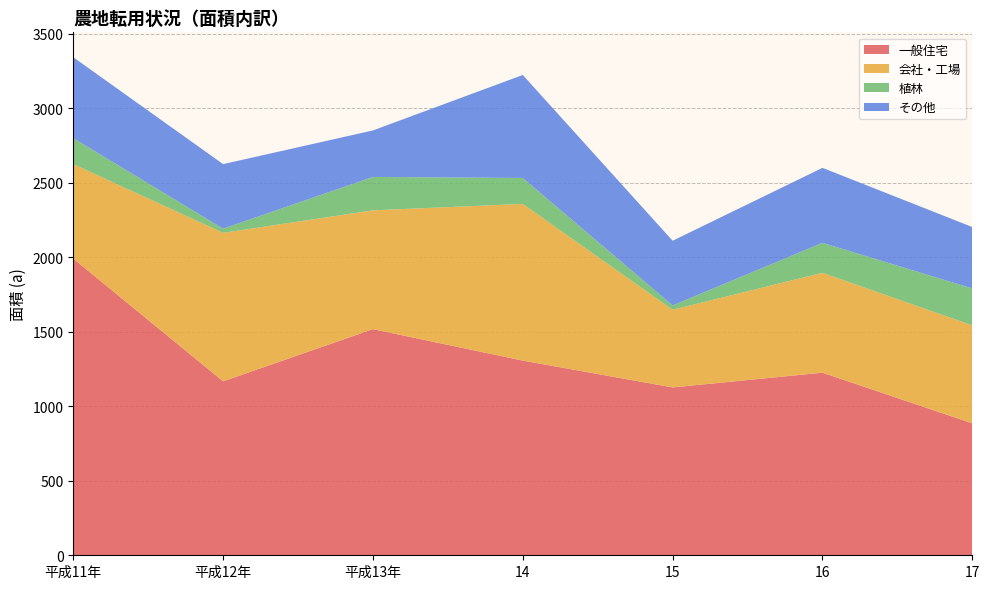

Reading left to right, what are all the values shown in this chart?

一般住宅: 平成11年=1990	平成12年=1167	平成13年=1517	14=1306	15=1126	16=1225	17=885
会社・工場: 平成11年=634	平成12年=996	平成13年=797	14=1051	15=521	16=670	17=657
植林: 平成11年=174	平成12年=28	平成13年=224	14=174	15=29	16=201	17=248
その他: 平成11年=543	平成12年=433	平成13年=312	14=691	15=434	16=503	17=412